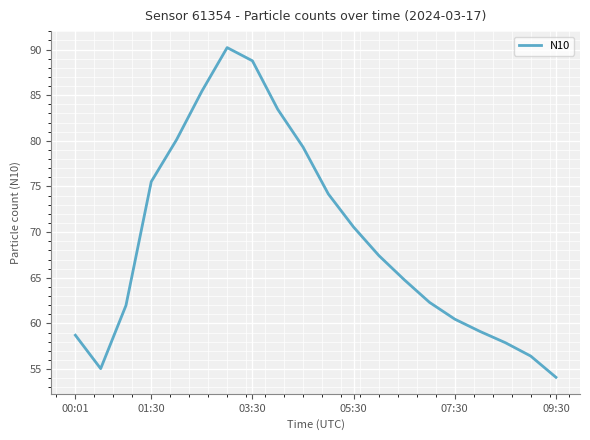

What is the difference between the maximum and minimum values?

36.1